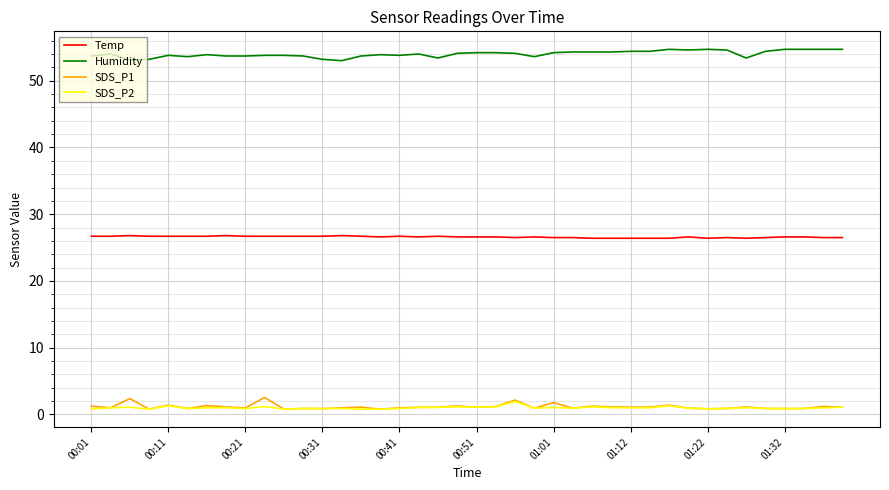

True or false: Temp and Humidity intersect in this chart.

False